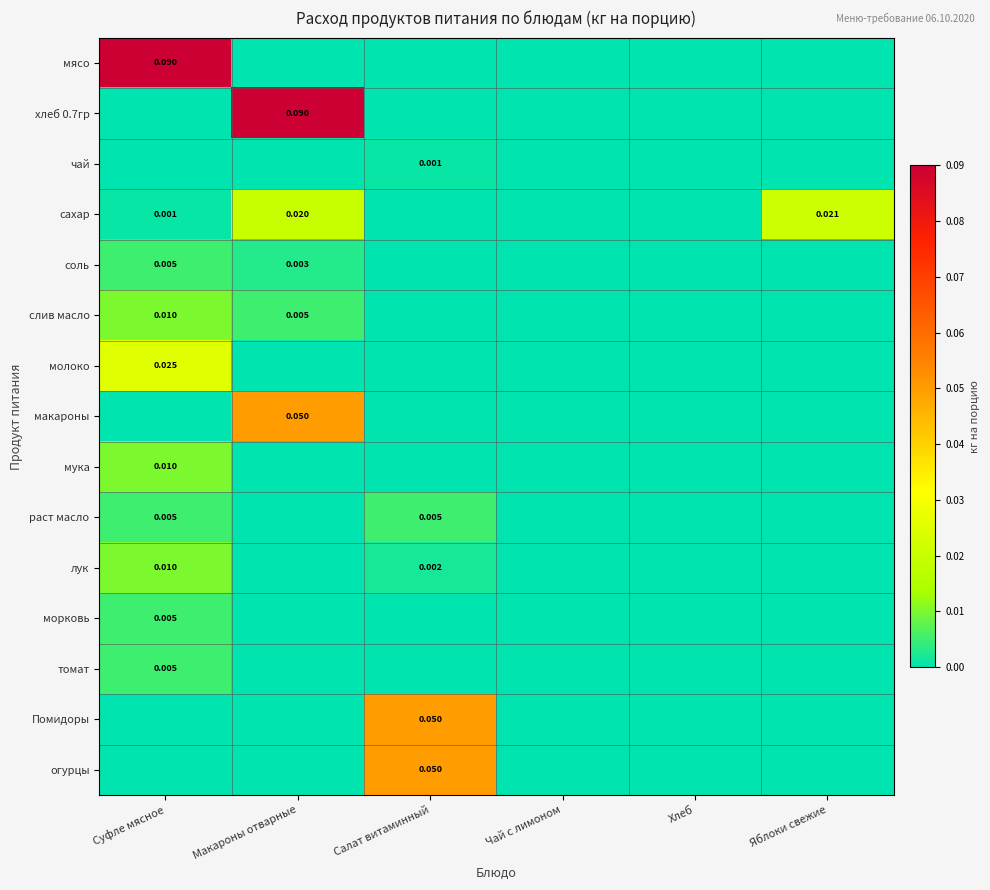

How many categories are shown in the chart?

6